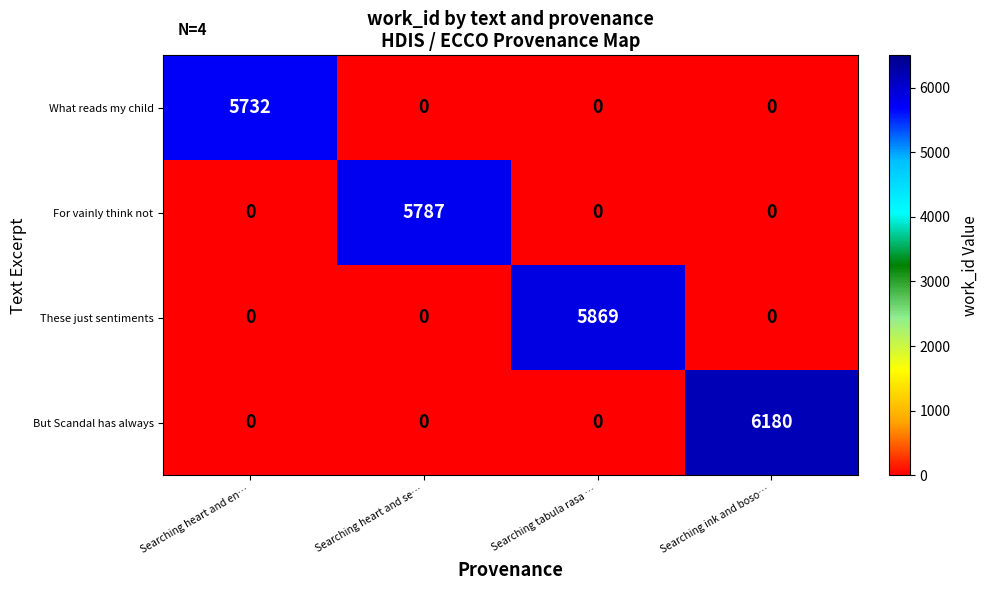

Is it true that What reads my child equals 0 at Searching heart and se…?

True